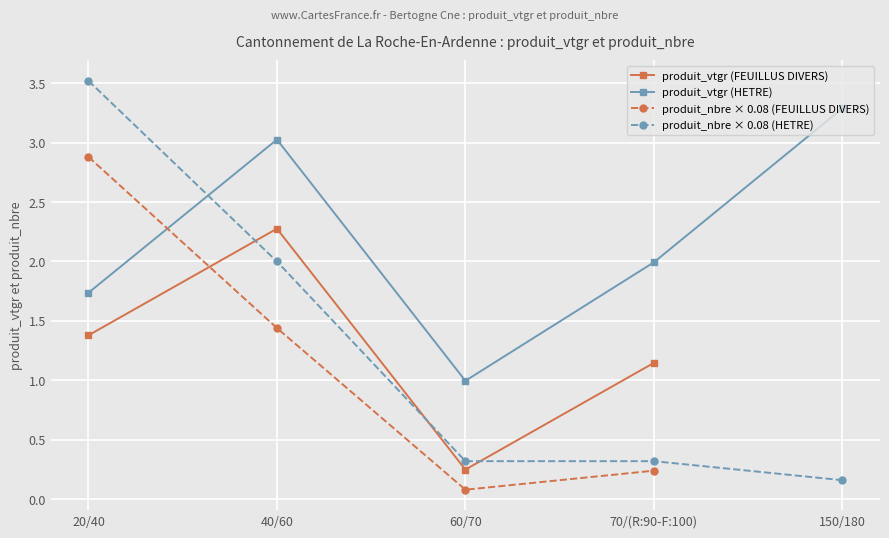

What is the smallest value displayed?

0.1